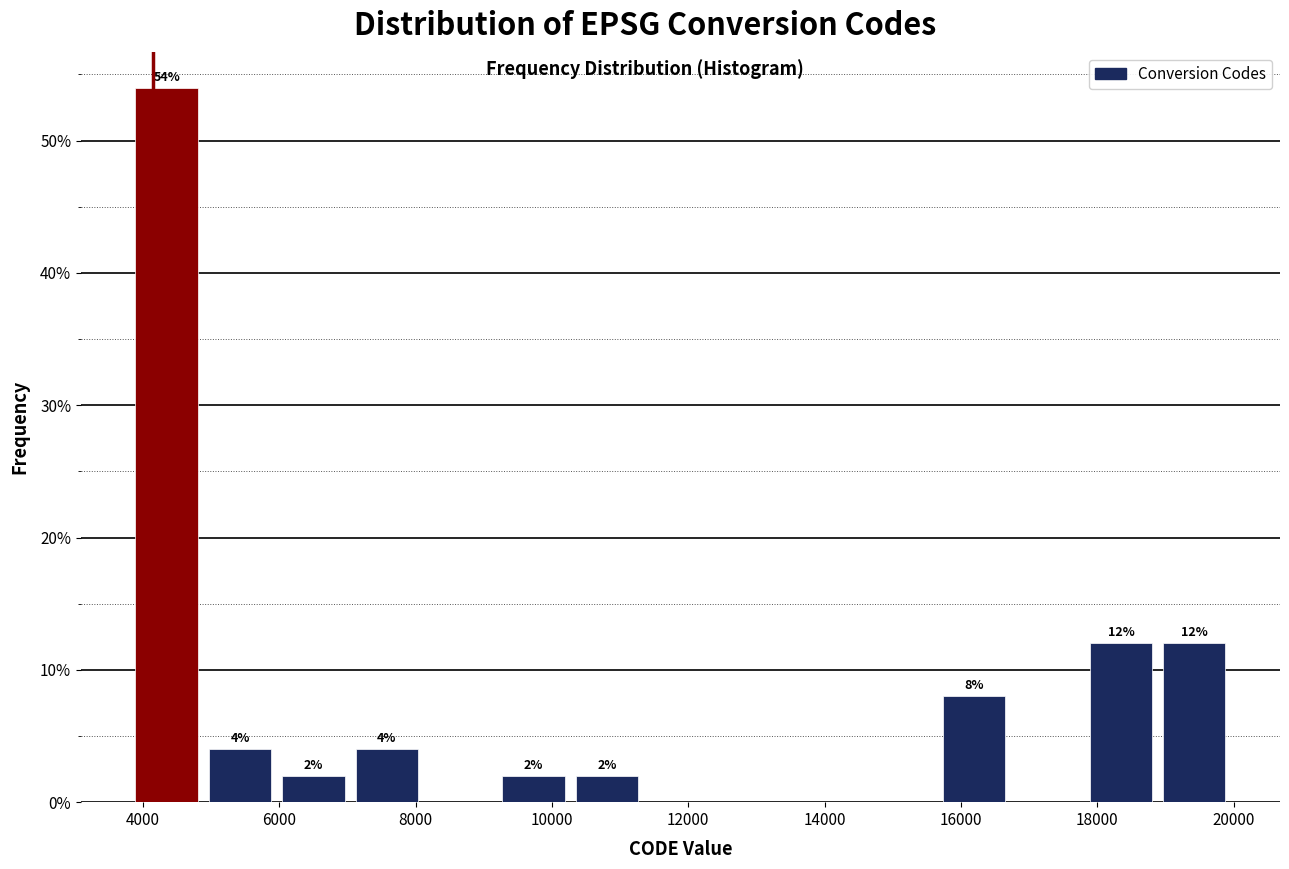

Which range on the x-axis has the tallest bar?

3800 to 4800